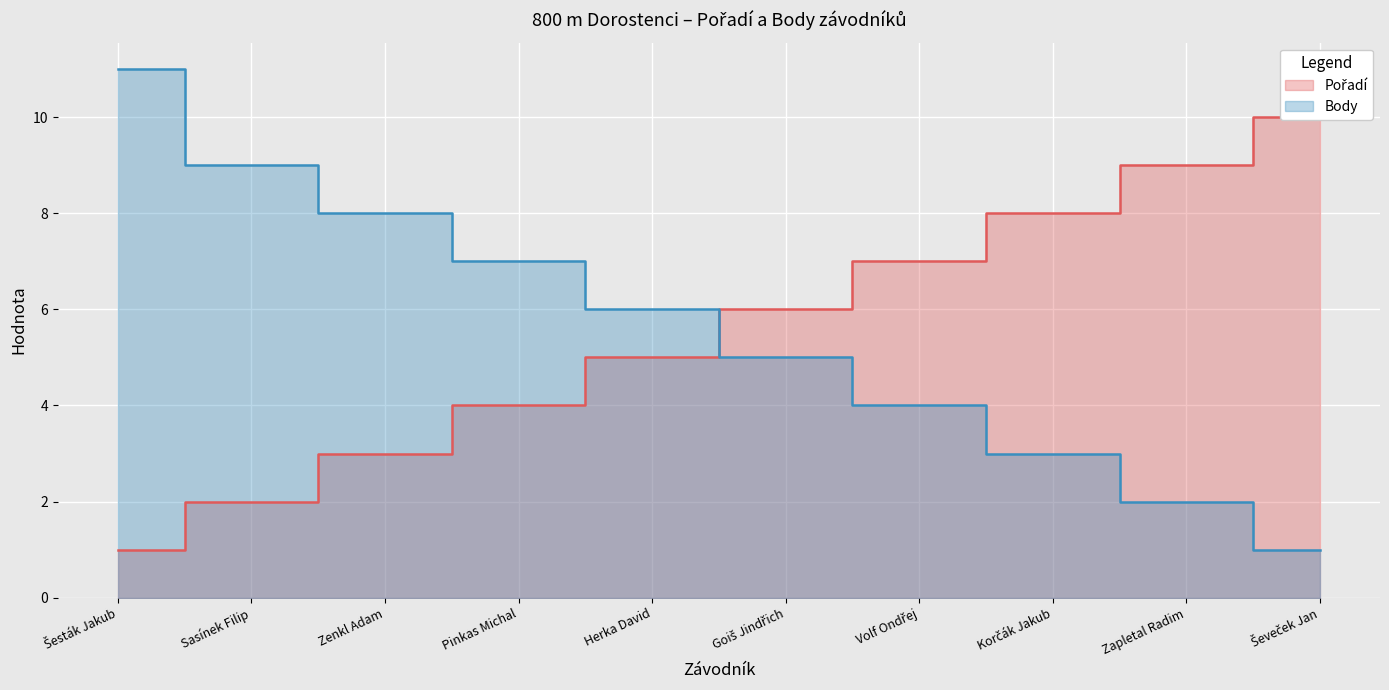

Which series has the widest spread of values?

Body